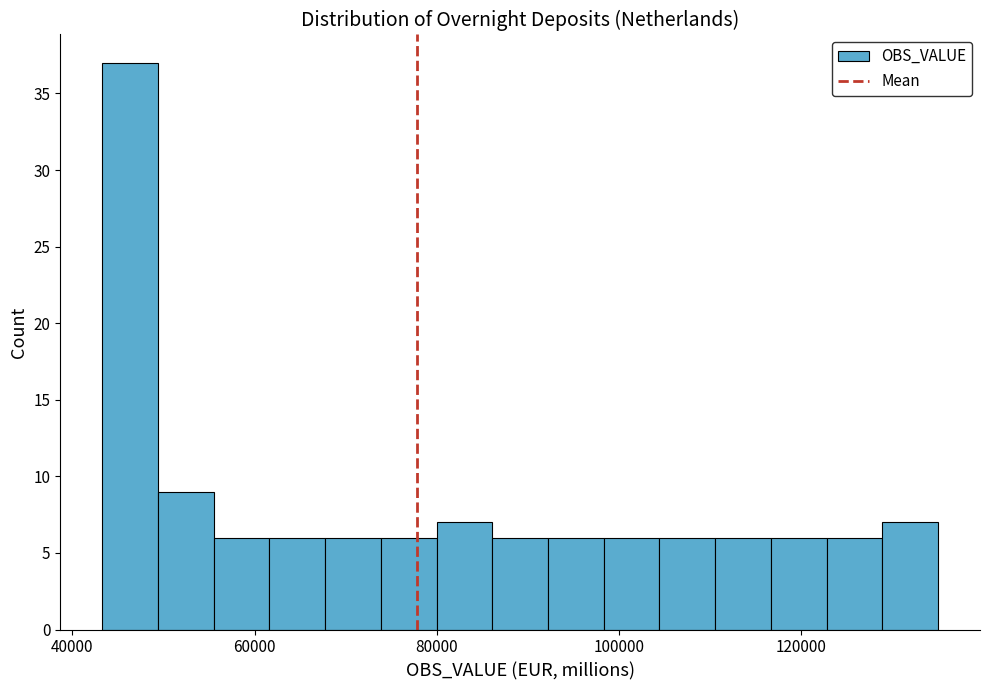

Read against the x-axis, roughly where is the centre of the tallest bar?

46000